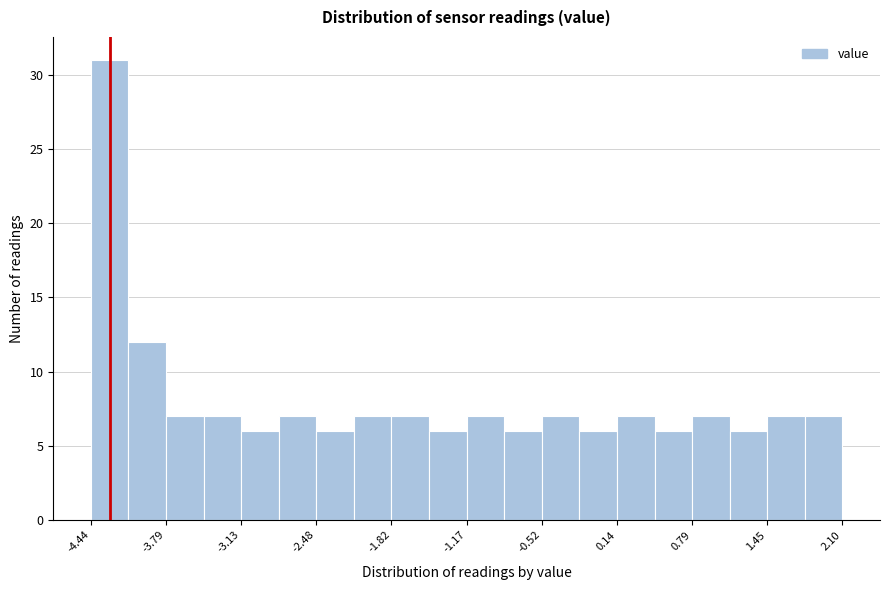

Around what value on the x-axis is the tallest bar? Give the approximate position of its centre, as read against the axis.

-4.3